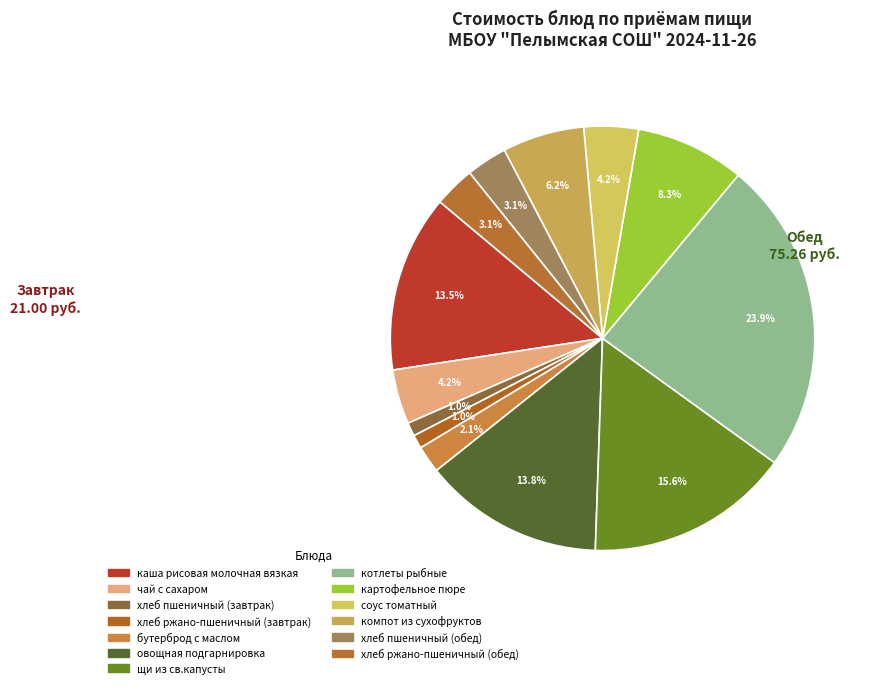

How many slices are in this pie chart?

13